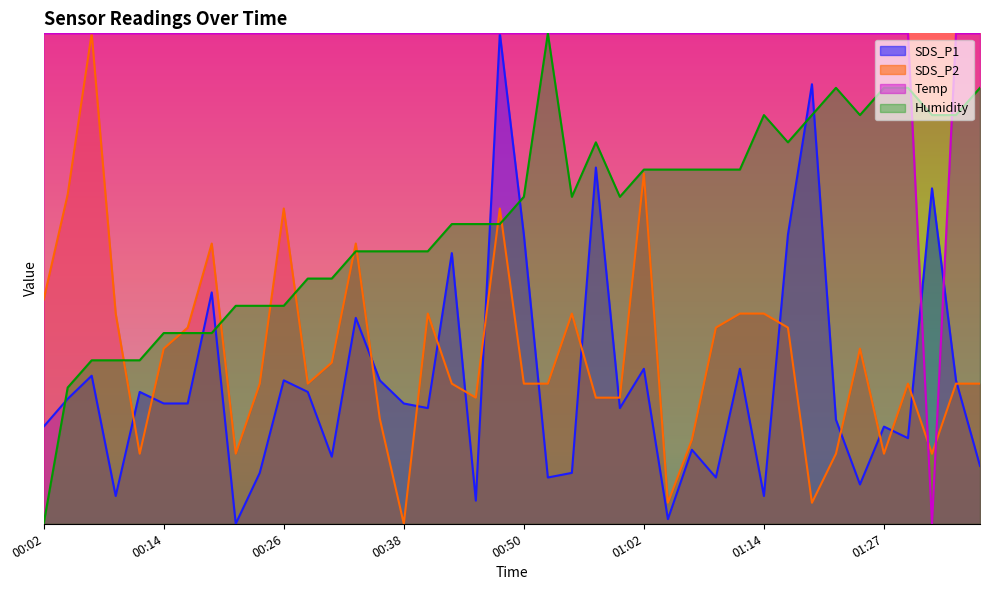

What is the total value across all series at 00:09?

7.3